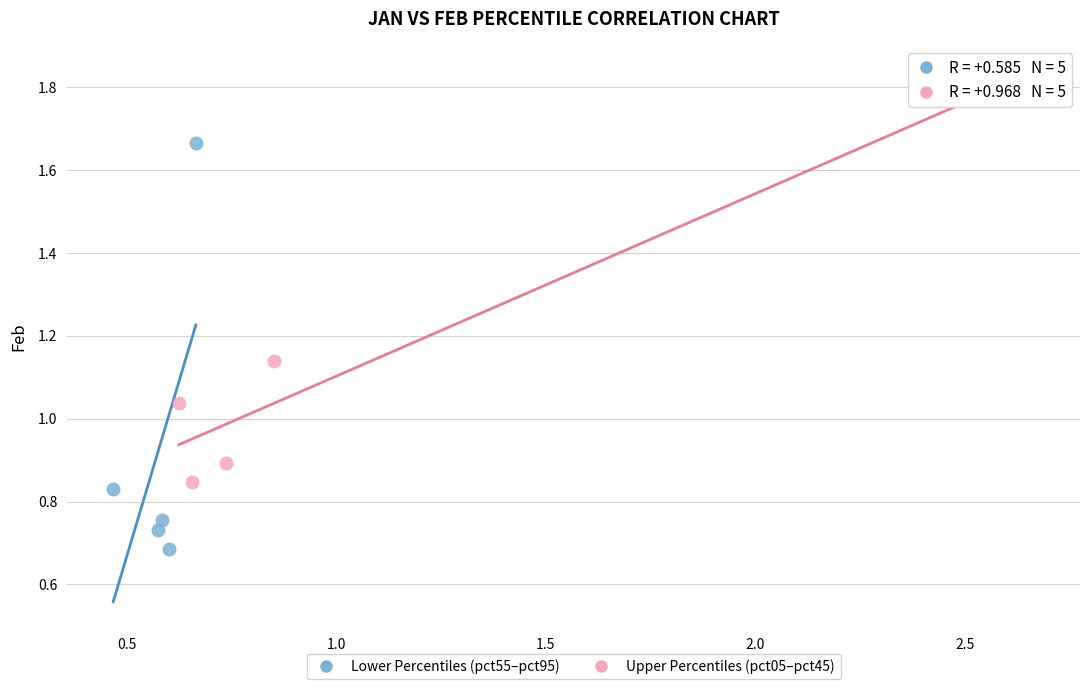

Which series reaches the minimum Y coordinate?

Lower Percentiles (pct55–pct95)